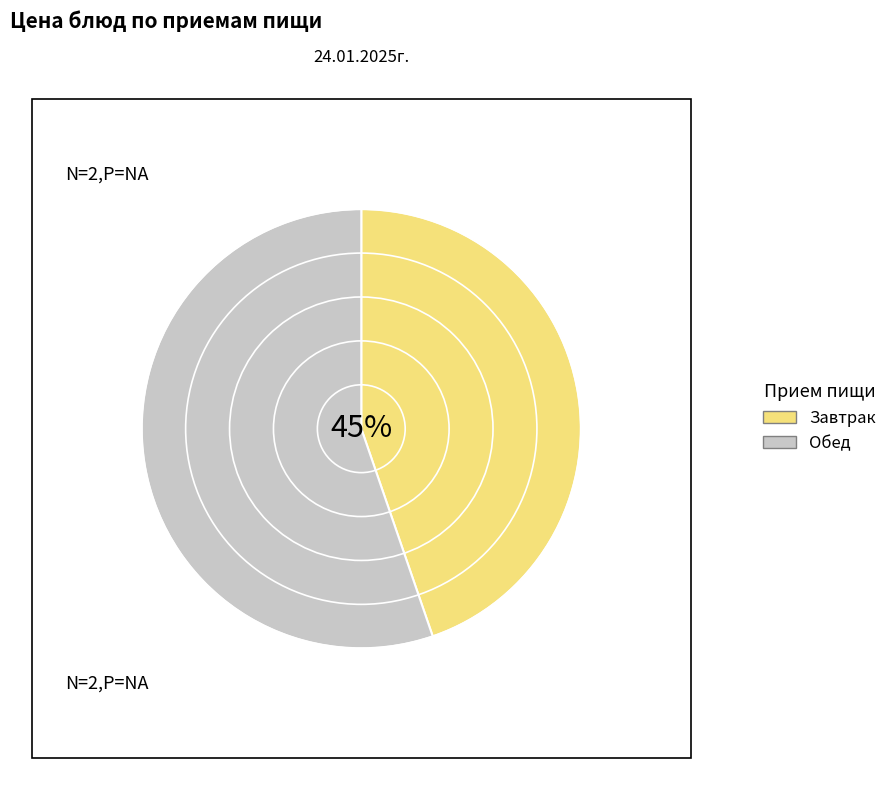

Is фрукт свежий (груша) the majority of the pie?

No